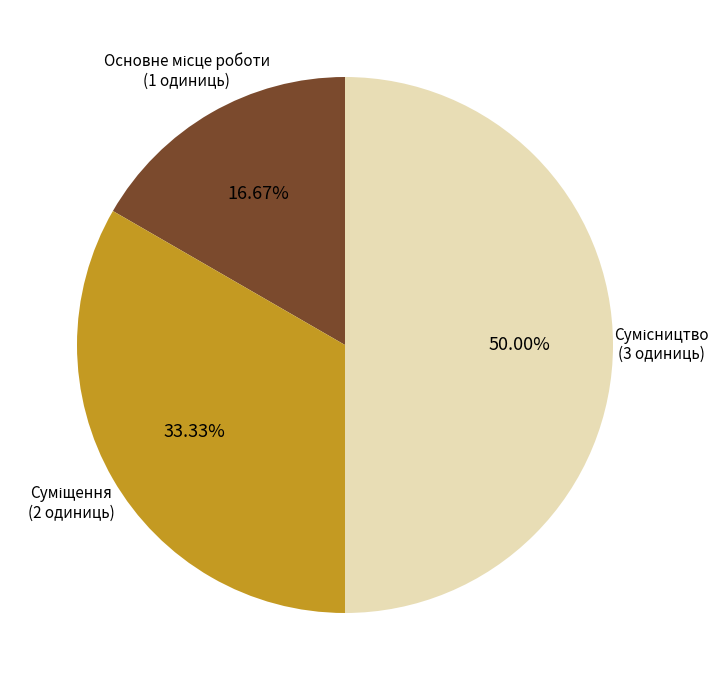

Is Суміщення the majority of the pie?

No